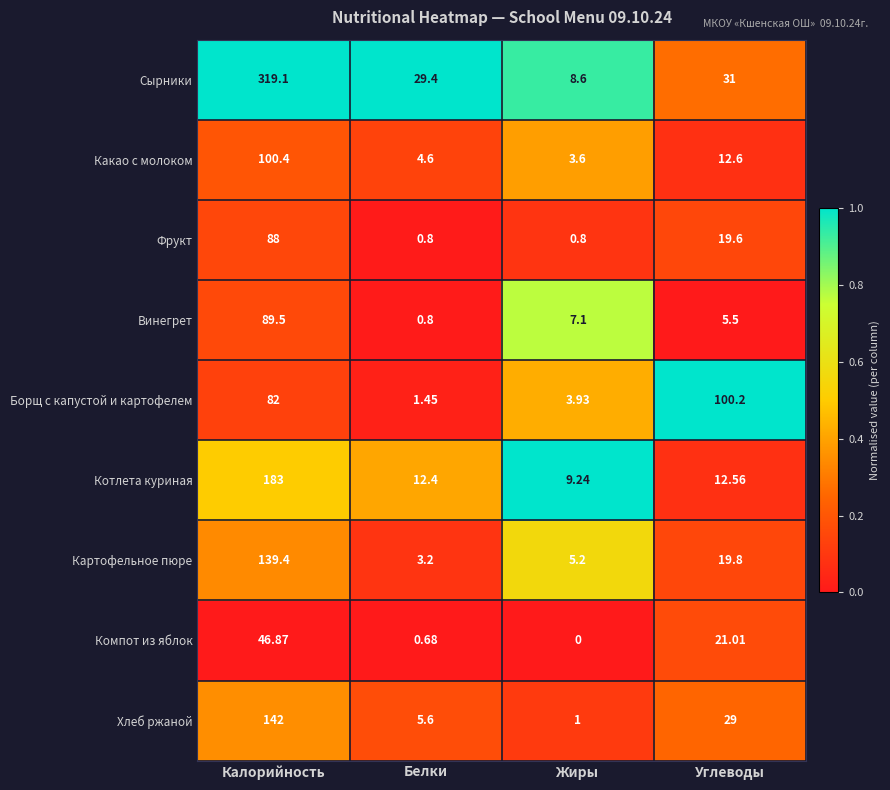

What is the spread (max minus min) of values at Жиры?

9.2